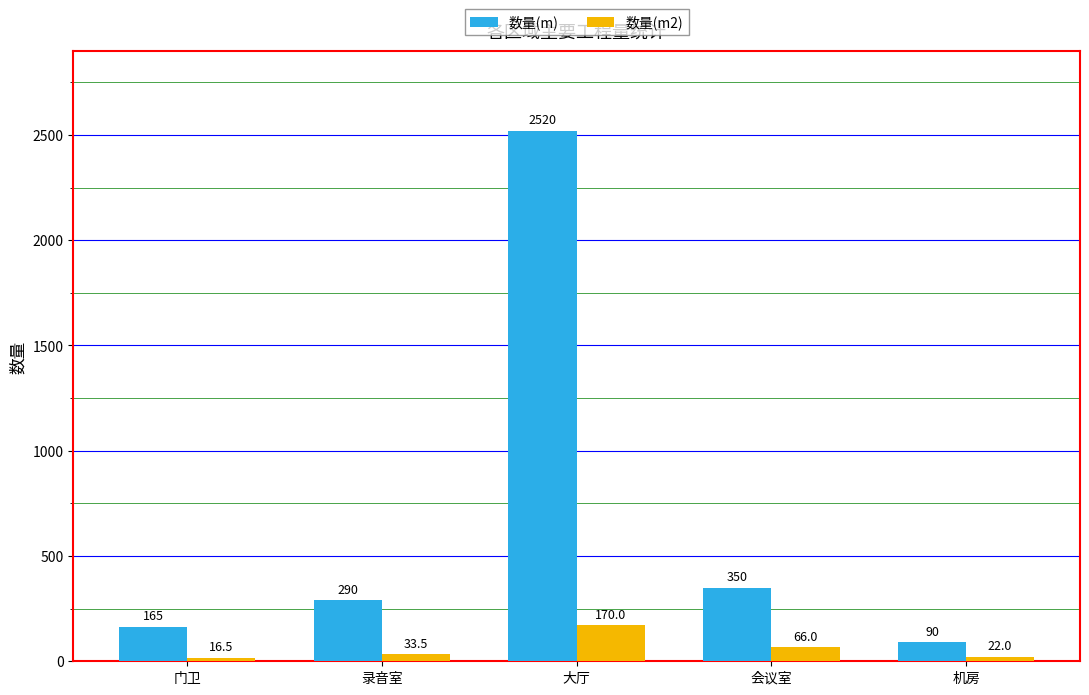

Which series has the largest total across all categories?

数量(m)